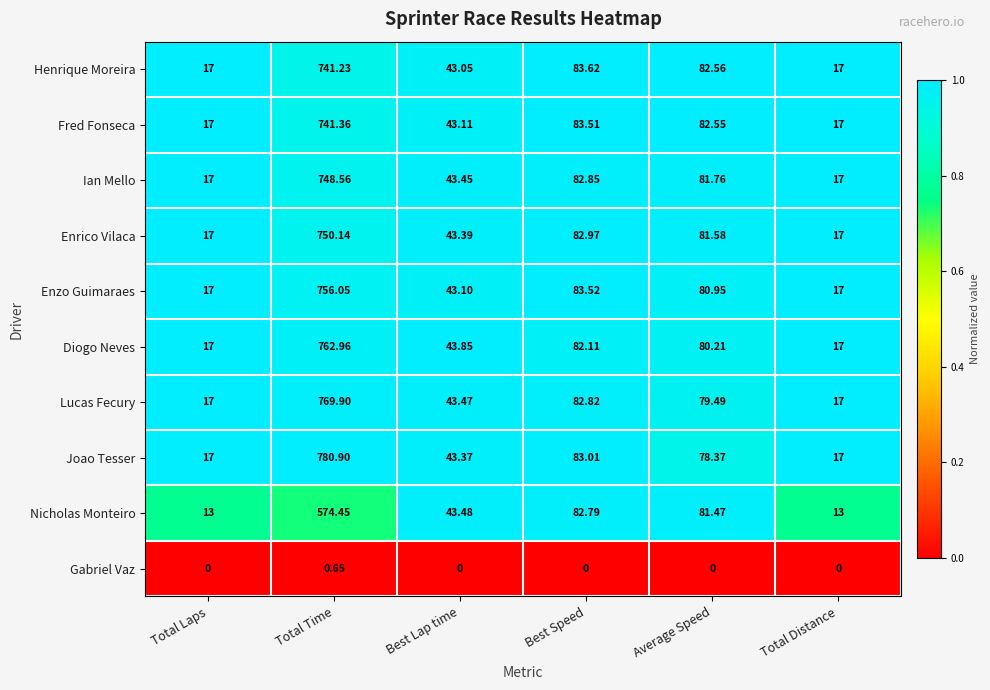

Which series has the largest total across all categories?

Joao Tesser